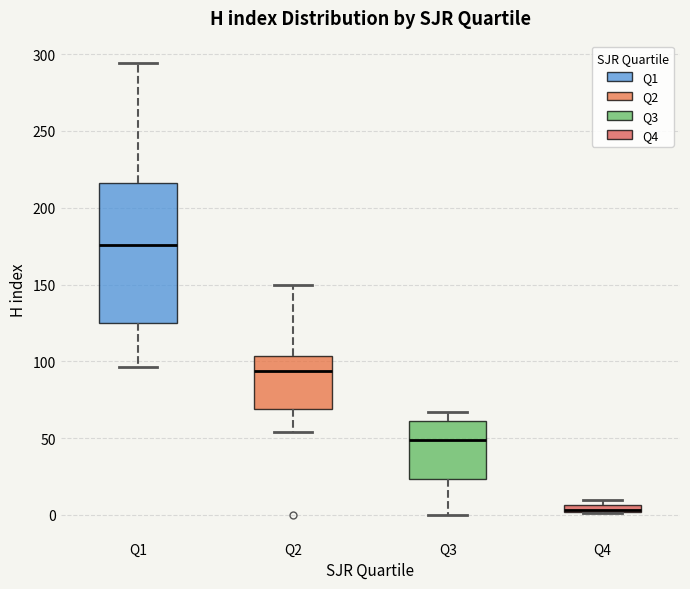

Which box is the tallest, from its lower edge to its upper edge?

Q1